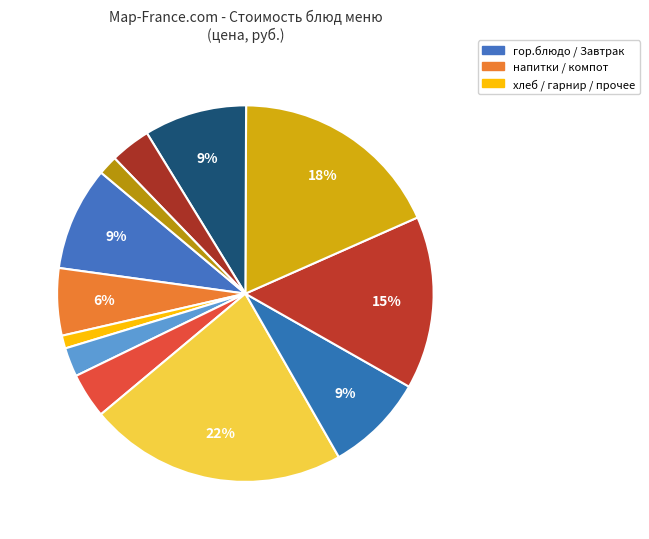

How many segments does this pie chart have?

12